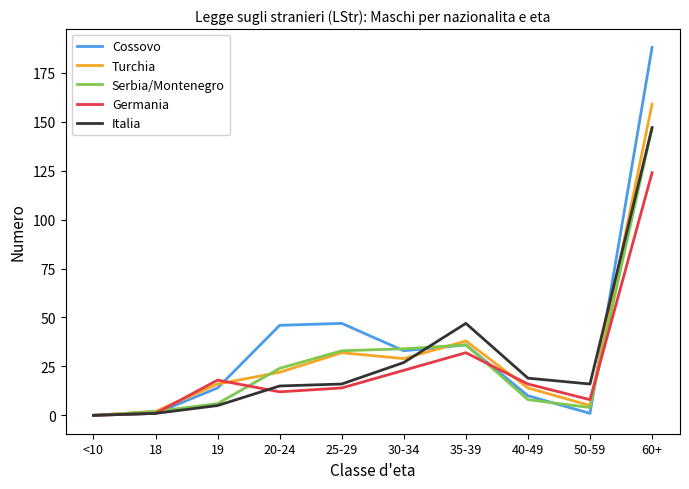

Which series has the largest total across all categories?

Cossovo